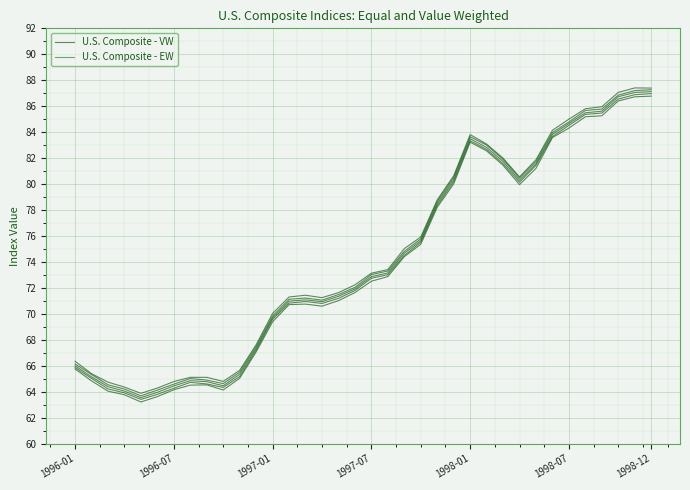

Is this an area chart (filled region under the line)?

No